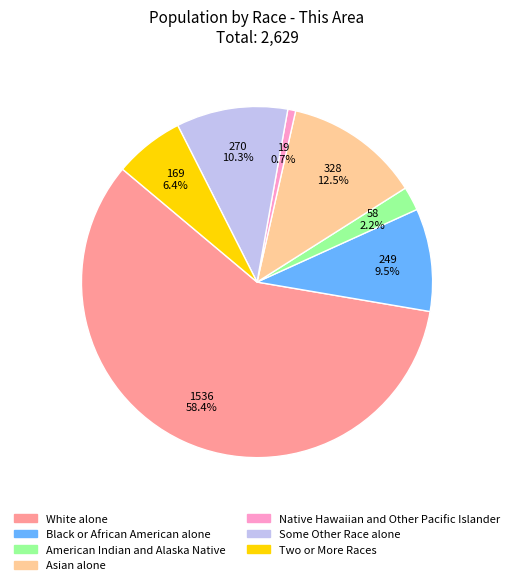

What is the majority slice?

White alone